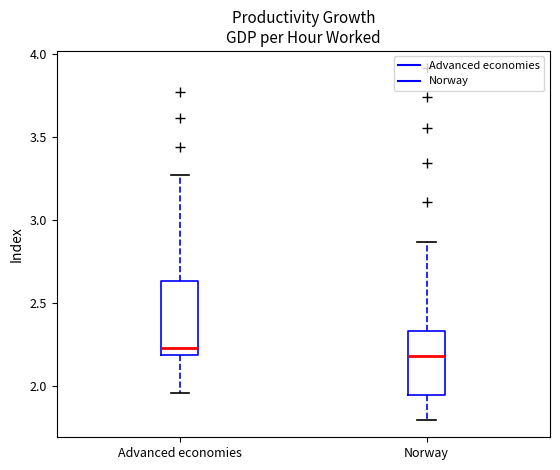

Which box has the lowest median line?

Norway